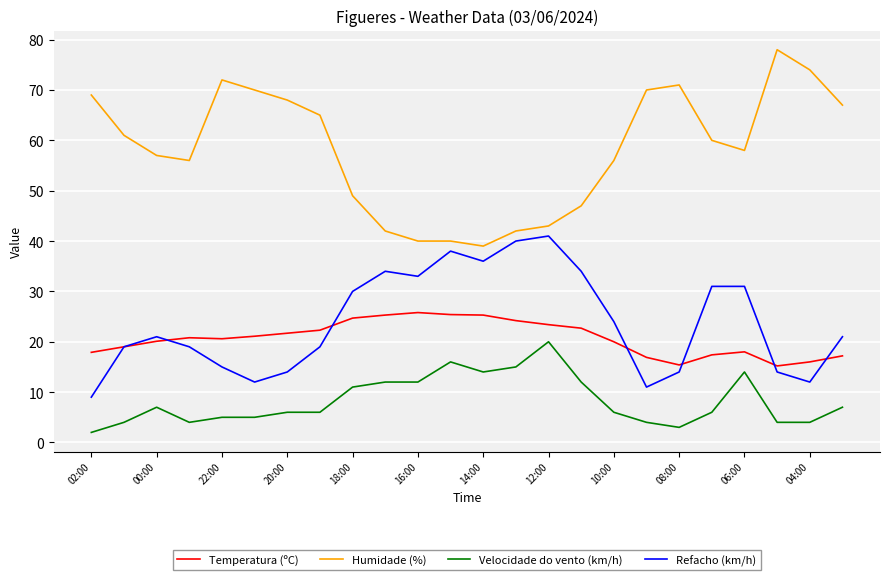

Which series has the largest total across all categories?

Humidade (%)